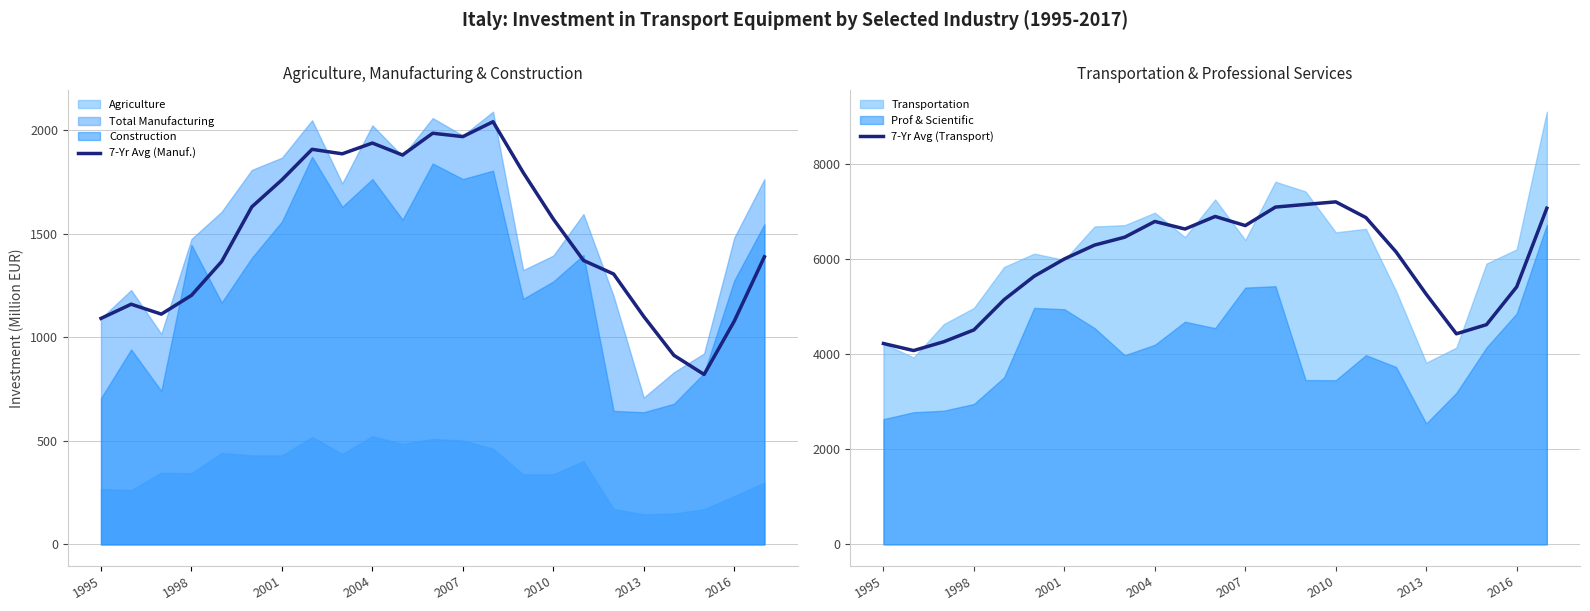

What is the value of the 7-Yr Avg (Manuf.) point at the 4th from the left?

1202.9